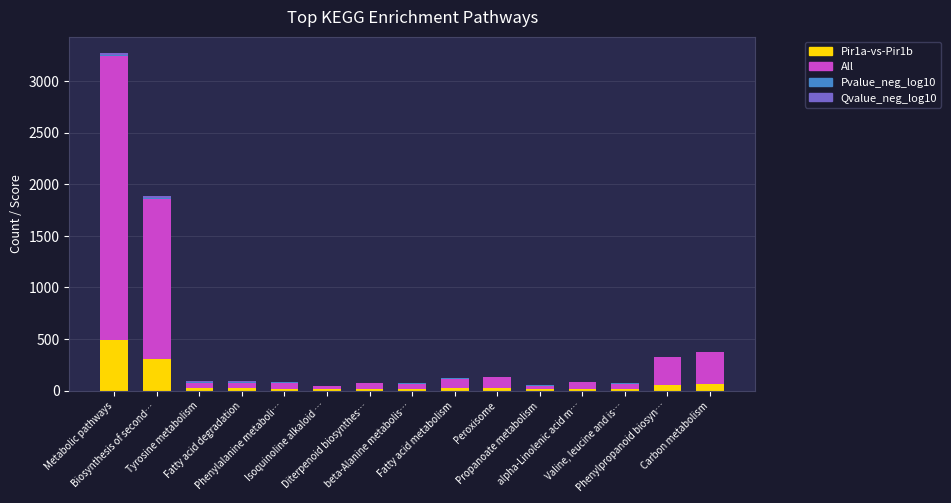

What is the label of the 2nd bar from the right?

Phenylpropanoid biosyn…